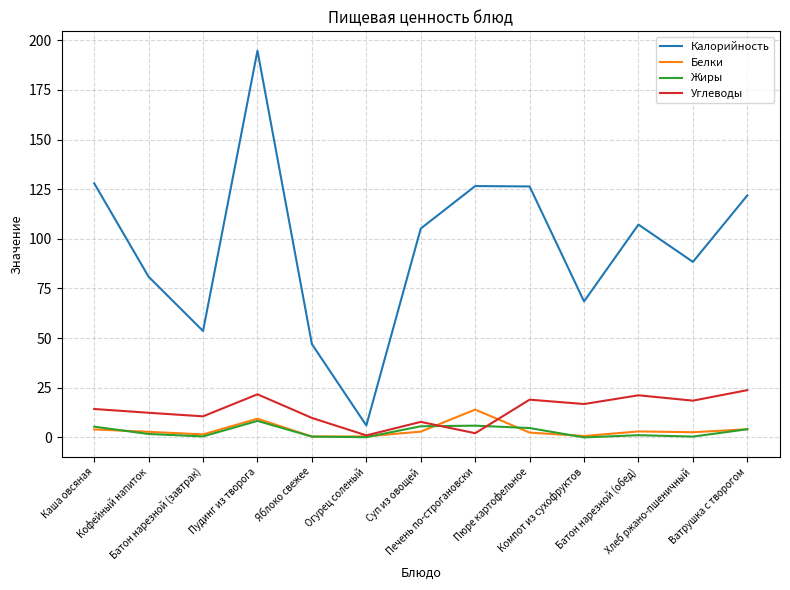

True or false: Калорийность and Жиры intersect in this chart.

False